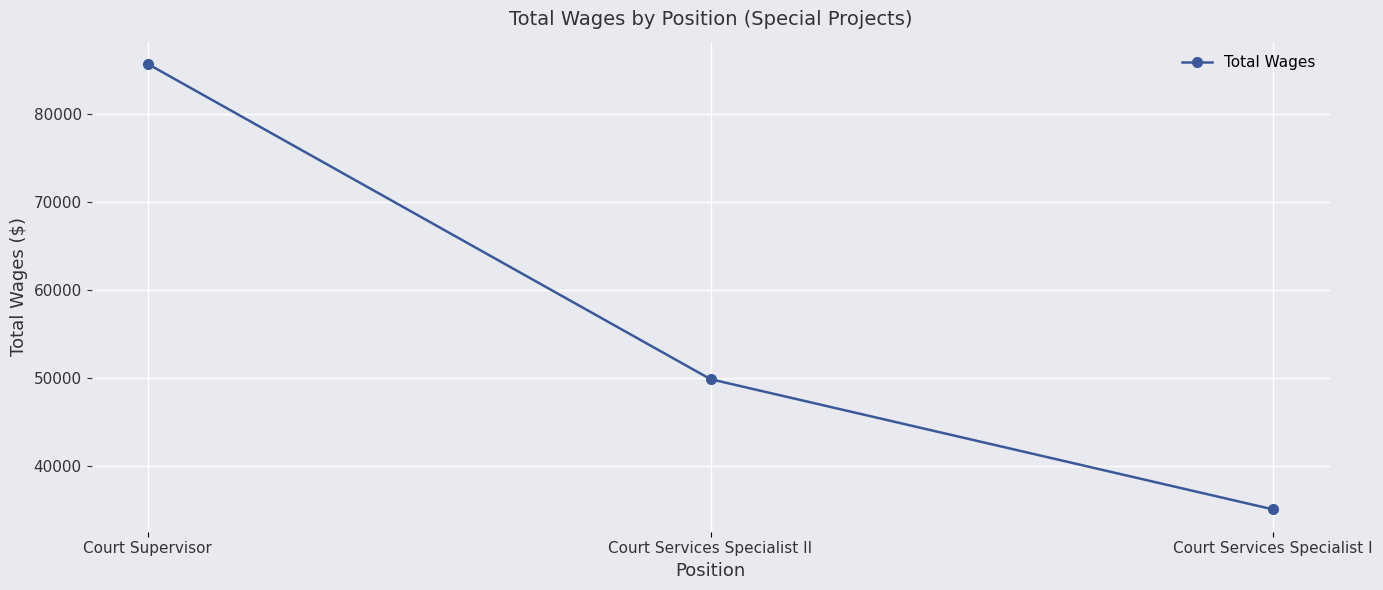

Reading right to left, list all the values displayed in this chart.

35076	49858	85628